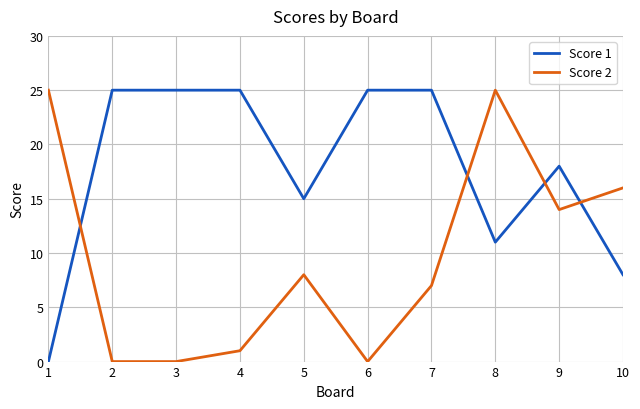

What is the spread (max minus min) of values at 9?

4